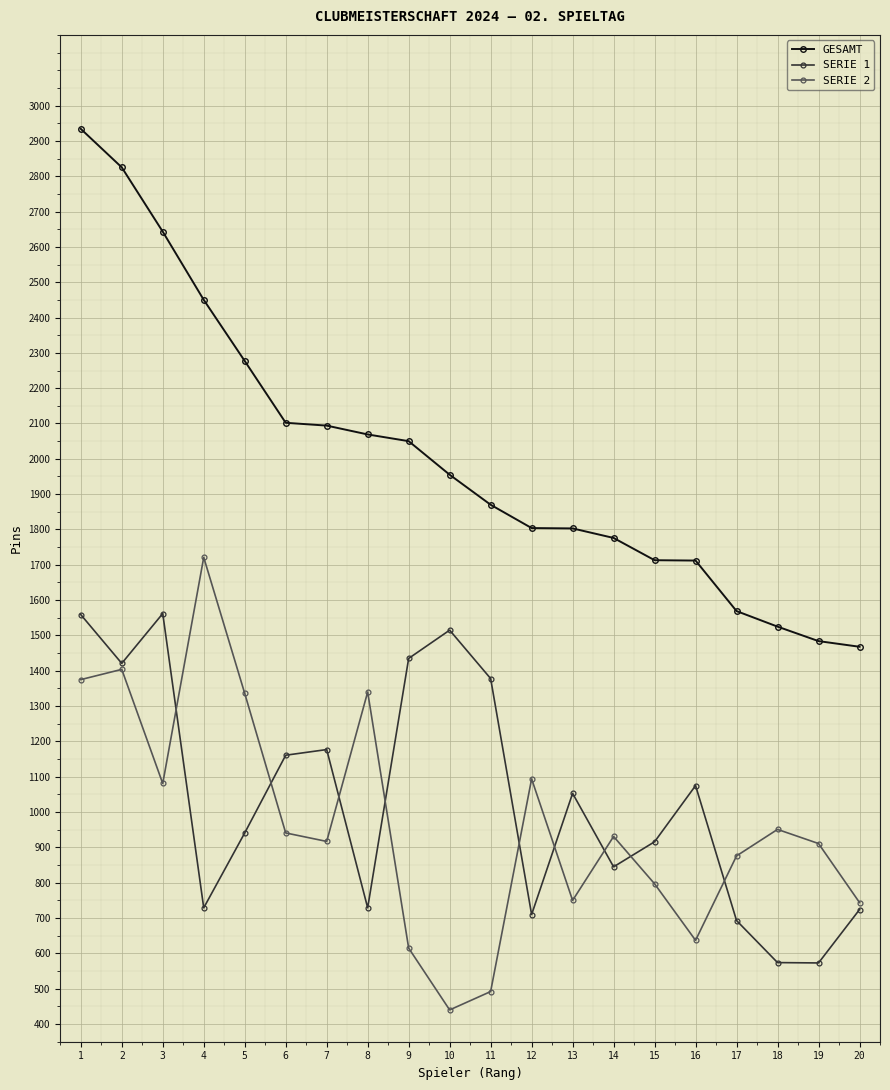

Which series changed the most between 5 and 15?

GESAMT